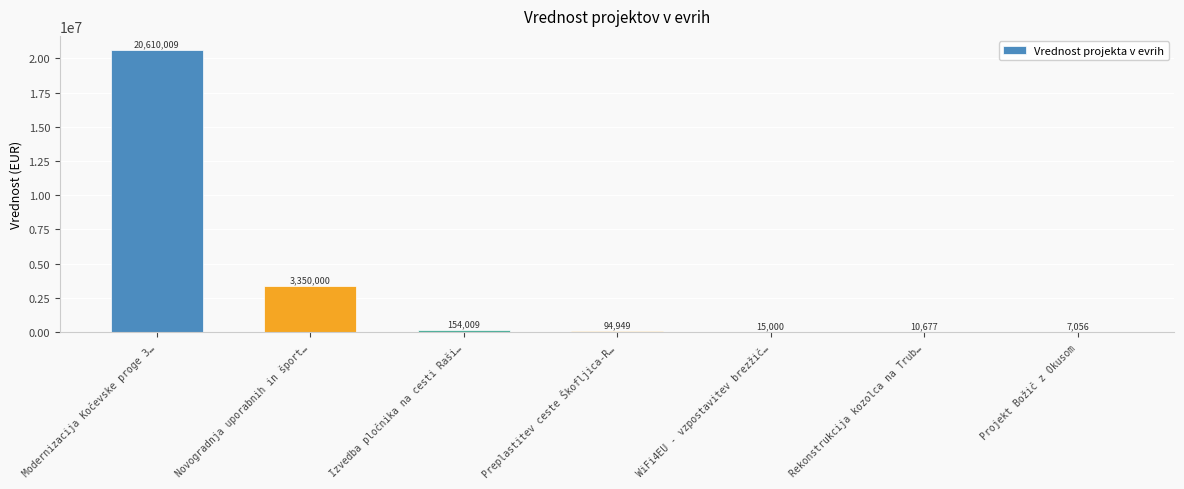

Reading right to left, extract all data points from this chart.

7056	10677	15000	94949	154009	3350000	20610009